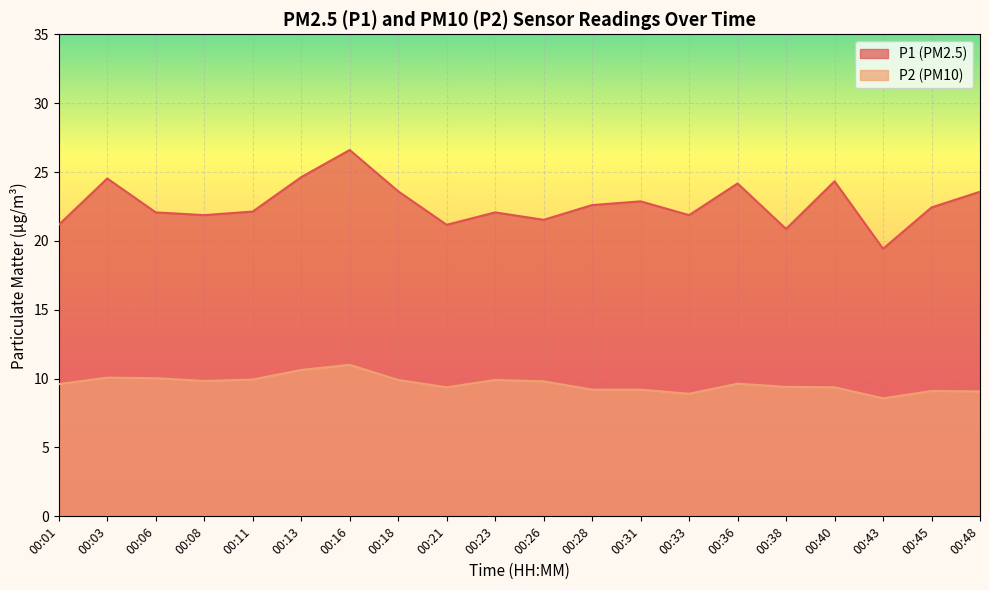

List the labels in order of P1 value, largest first.

00:16, 00:13, 00:03, 00:40, 00:36, 00:18, 00:48, 00:31, 00:28, 00:45, 00:11, 00:06, 00:23, 00:08, 00:33, 00:26, 00:01, 00:21, 00:38, 00:43